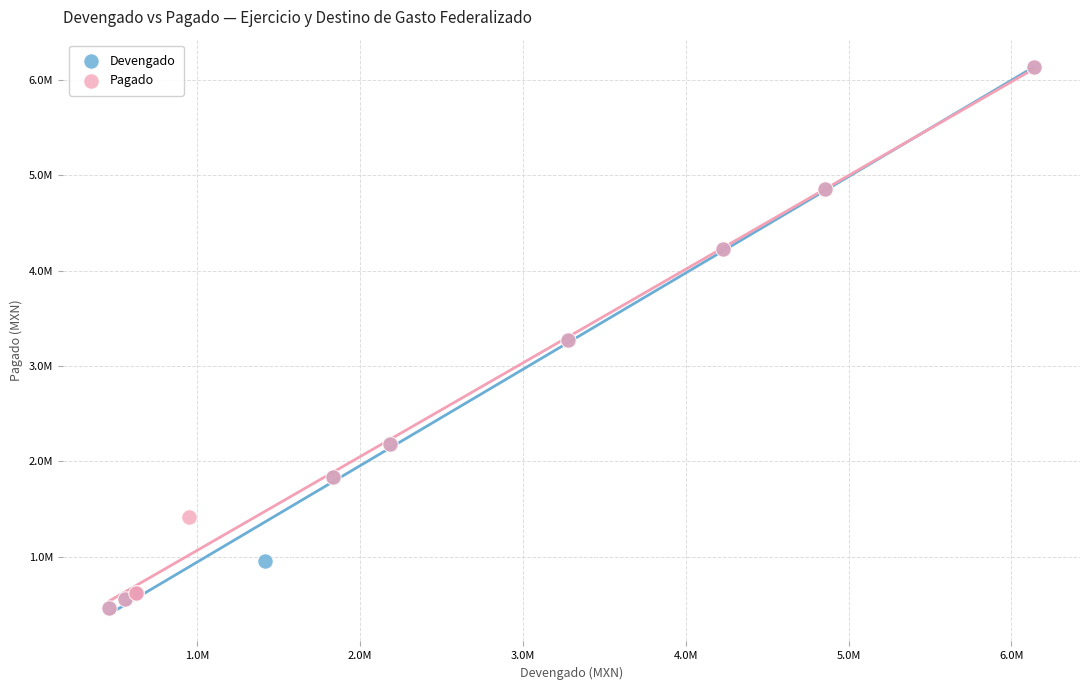

What are all the series names shown in the legend?

Devengado, Pagado